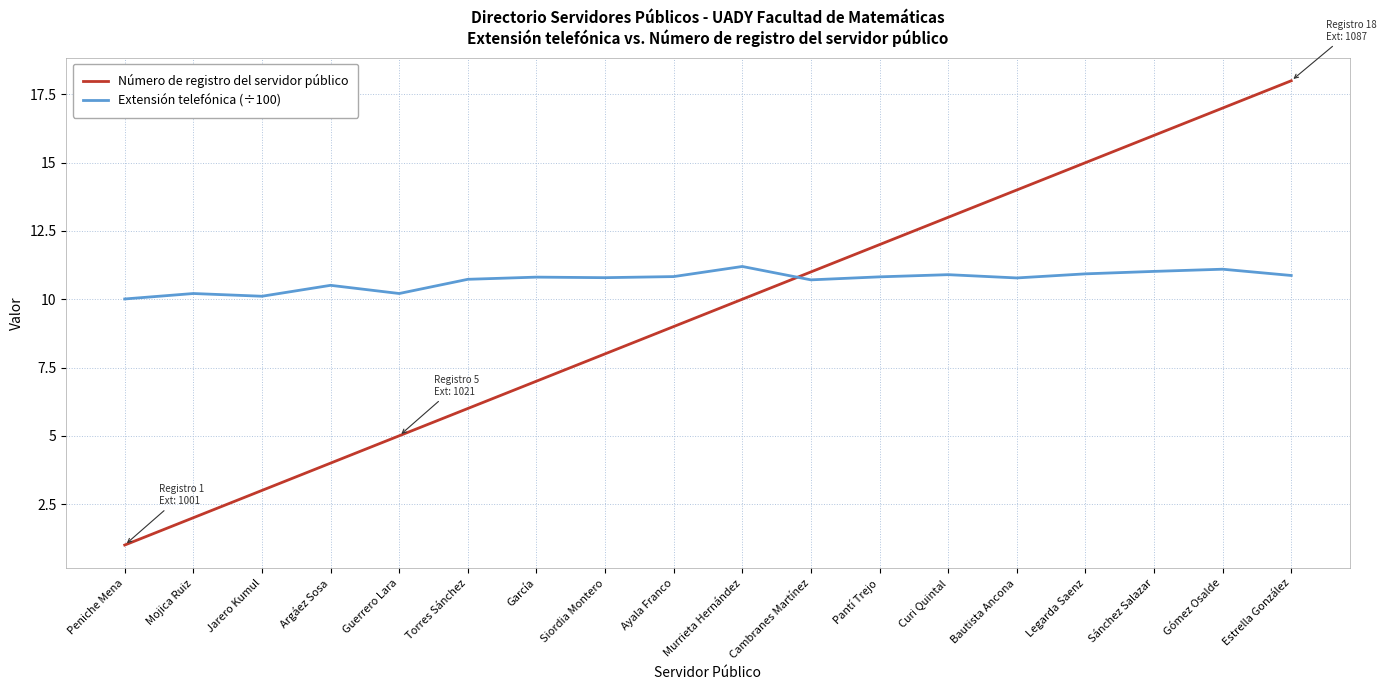

At which category is the sum across all series the highest?

Estrella González